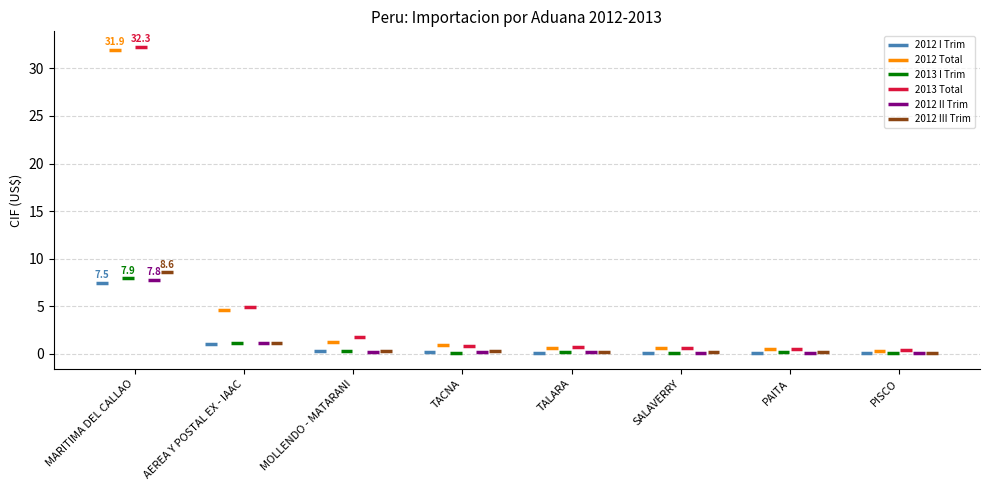

Reading left to right, what are all the values shown in this chart?

2012 I Trim: 7499490544.3	1047531826.4	292068626.2	195151395.5	120325039.3	111112999.0	146434571.1	59906916.4
2012 Total: 31893350579.3	4595814978.2	1277555916.8	977182084.0	622671911.9	583386816.8	549974958.5	294263587.9
2013 I Trim: 7924121109.0	1125553022.5	342798163.3	149091683.3	180228036.5	126447011.9	188478820.6	96317513.0
2013 Total: 32270386935.5	4933486349.6	1738537773.1	827635304.2	710942638.6	612850496.4	531880897.6	380420135.6
2012 II Trim: 7786251569.0	1182311685.2	213920311.7	245279366.9	152930248.8	116745706.0	83102949.7	64306215.5
2012 III Trim: 8556078007.6	1161396485.7	341175247.5	300879826.4	205988898.8	162361227.9	193481833.8	82991390.8